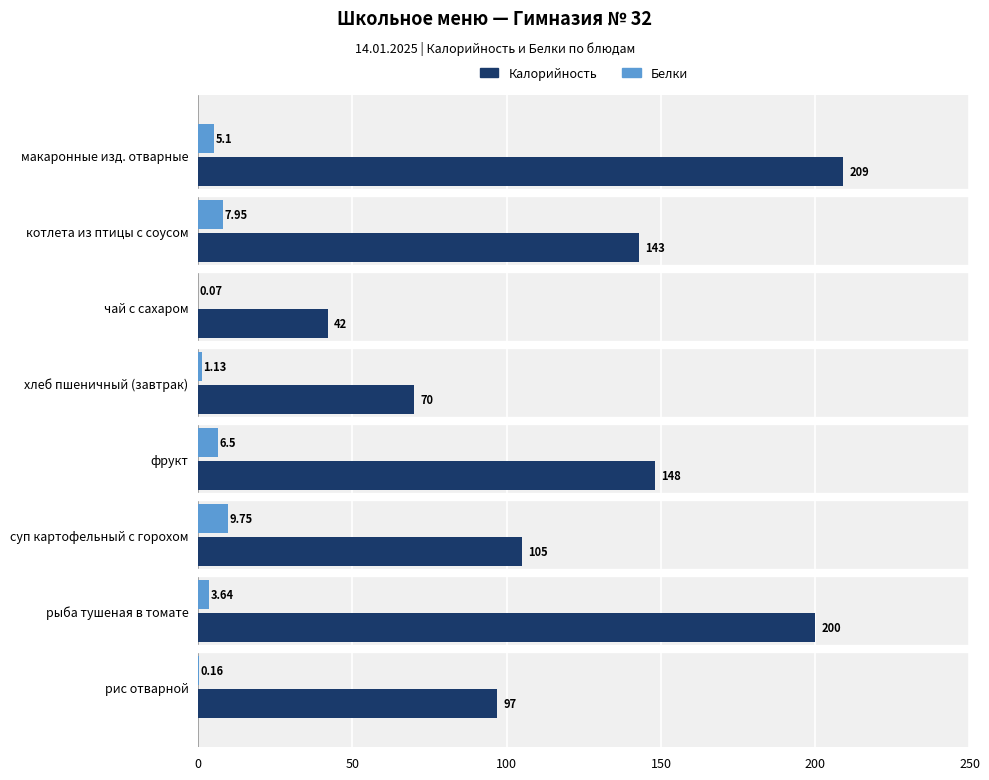

Where is Калорийность nearest to the value 125?

котлета из птицы с соусом